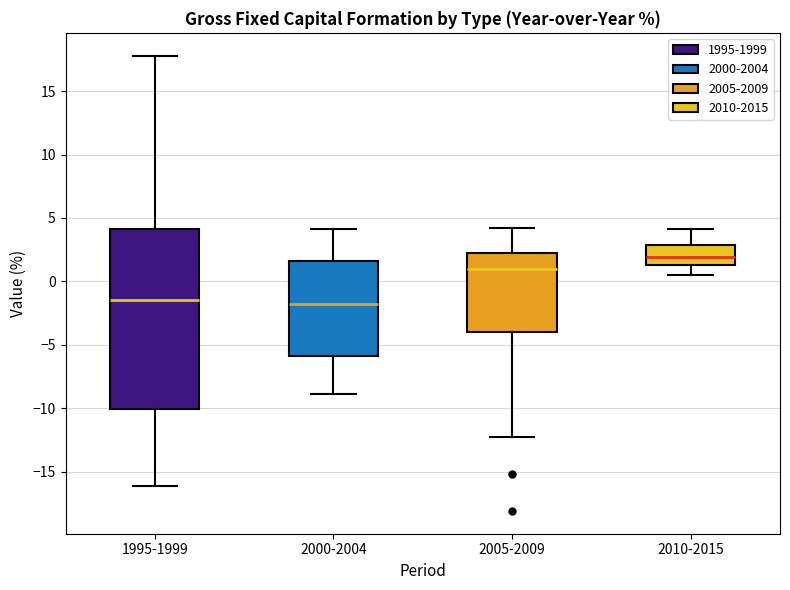

Which box's median line is the highest?

2010-2015